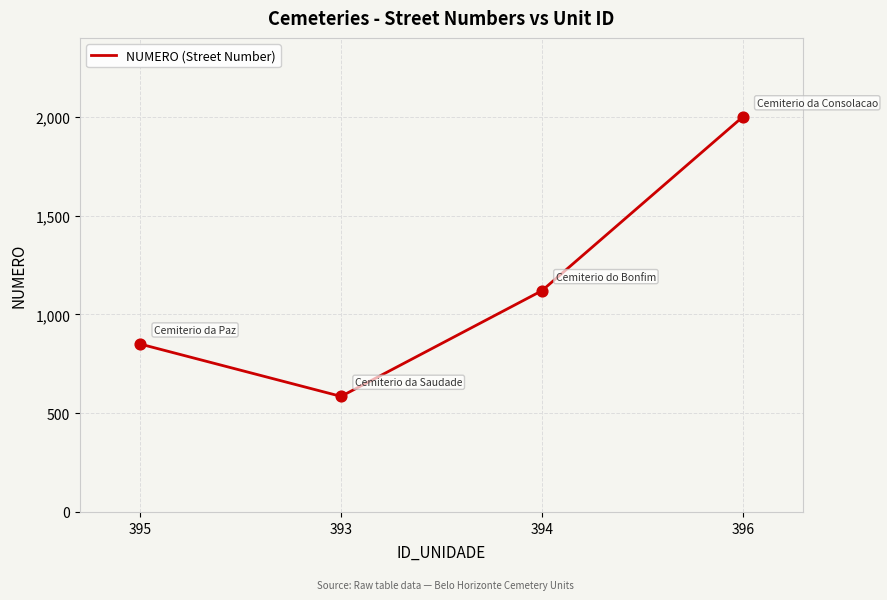

What is the change in value from 395 to 393?

-265